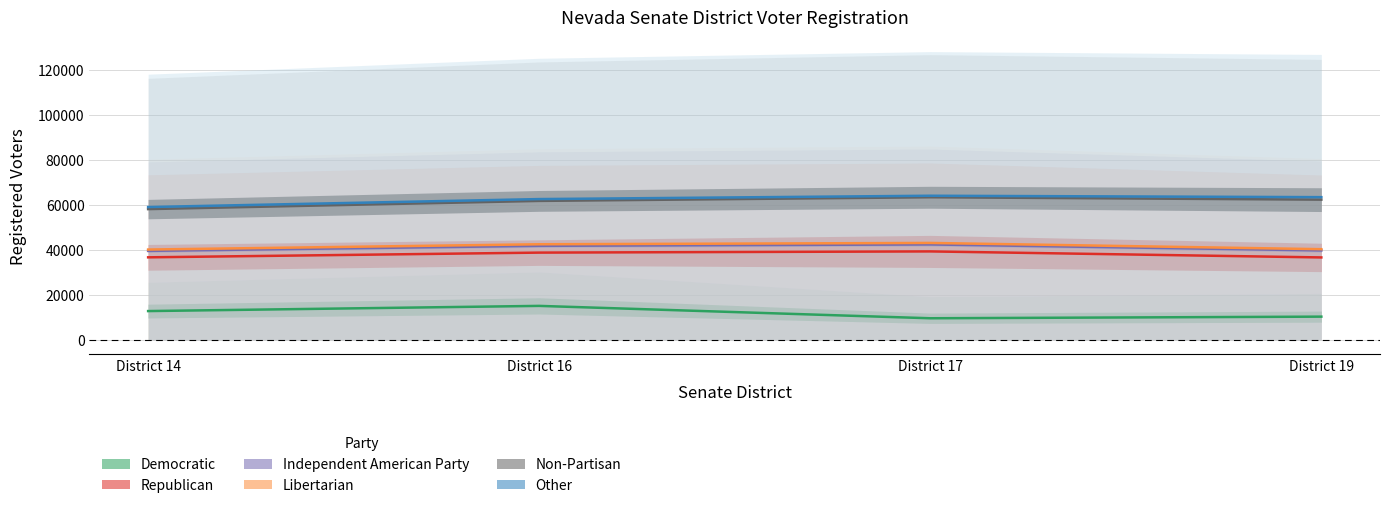

How many lines are shown in the chart?

6